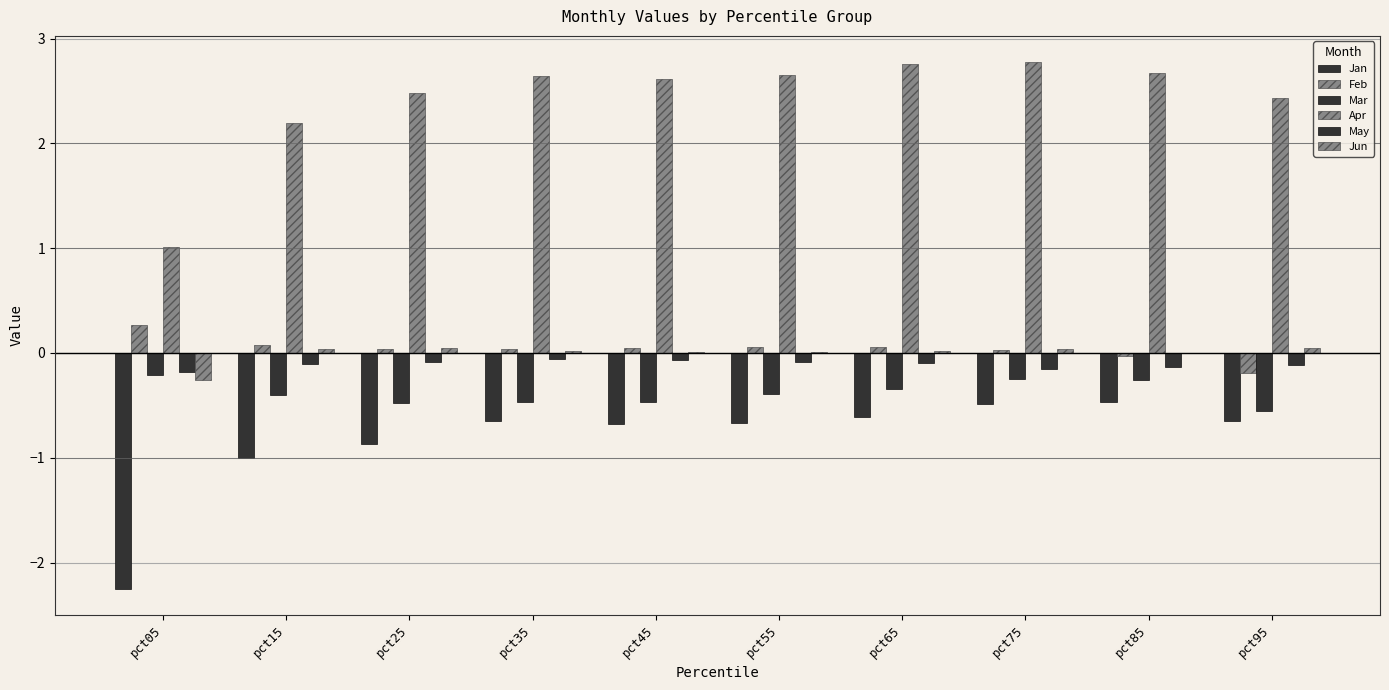

Between pct15 and pct65, which series saw the biggest shift?

Apr